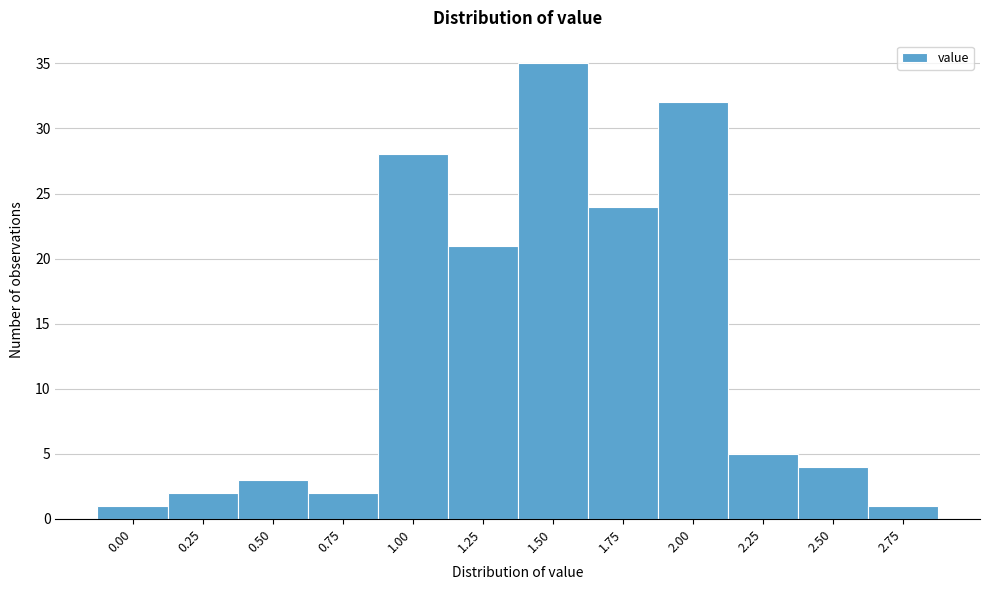

Reading right to left, extract all data points from this chart.

2.75=1	2.50=4	2.25=5	2.00=32	1.75=24	1.50=35	1.25=21	1.00=28	0.75=2	0.50=3	0.25=2	0.00=1